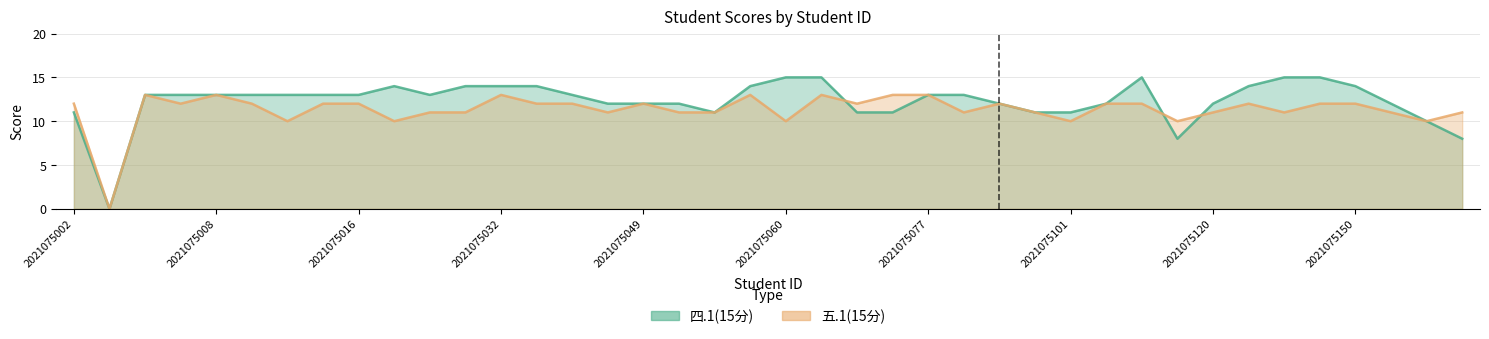

Which series has the largest total across all categories?

四.1(15分)